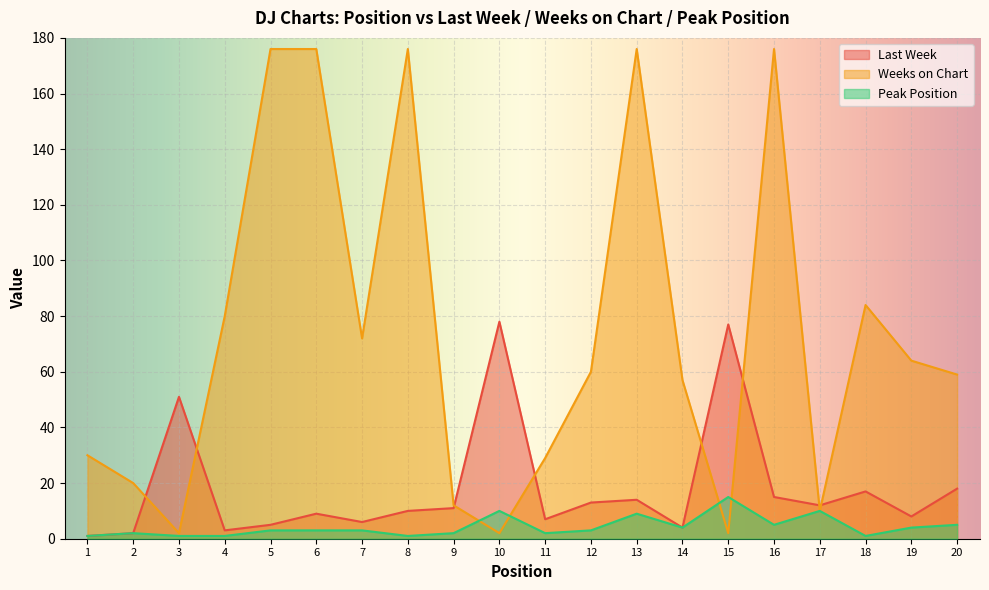

Reading right to left, extract all data points from this chart.

Last Week: 18	8	17	12	15	77	4	14	13	7	78	11	10	6	9	5	3	51	2	1
Weeks on Chart: 59	64	84	10	176	2	57	176	60	29	2	12	176	72	176	176	80	2	20	30
Peak Position: 5	4	1	10	5	15	4	9	3	2	10	2	1	3	3	3	1	1	2	1